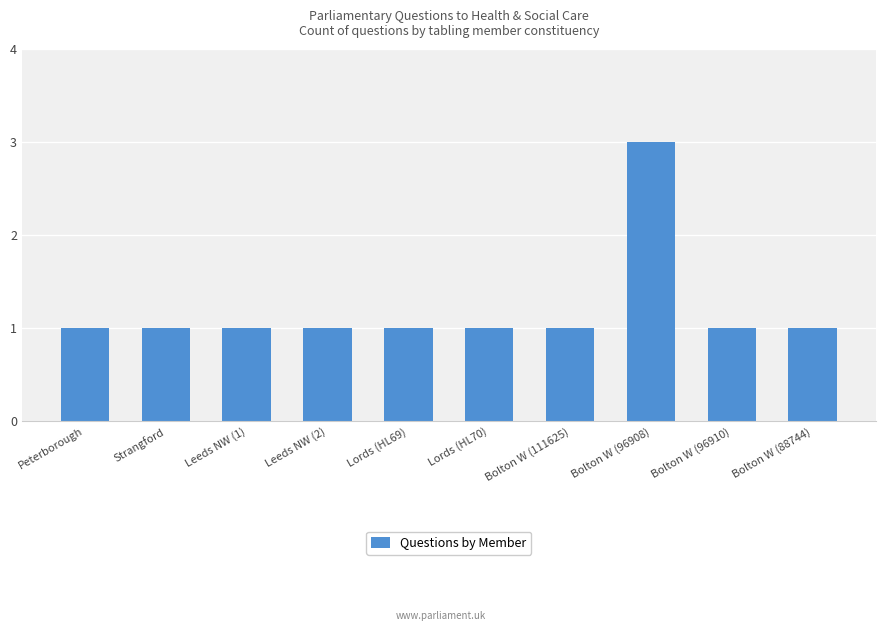

What is the ratio of the value at Bolton W (88744) to the value at Bolton W (96910)?

1.0